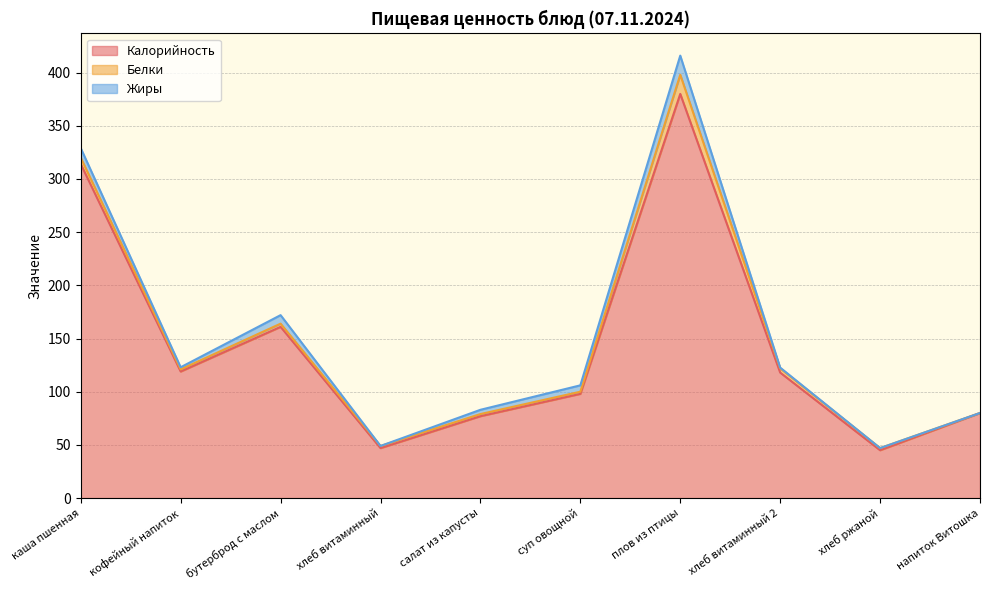

True or false: Калорийность and Белки cross at least once.

False